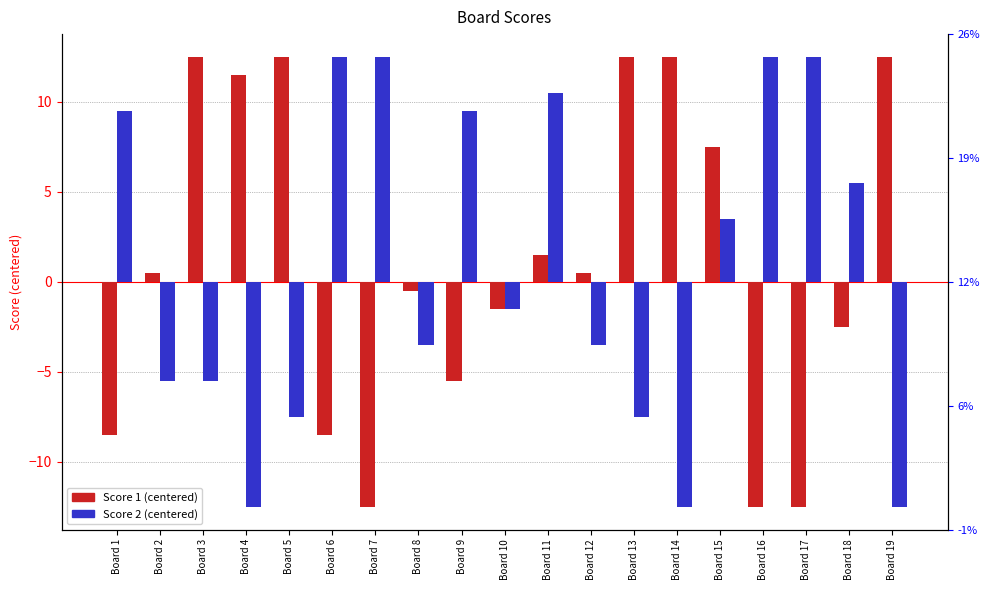

Which category has the highest value in the Score 2 series?

Board 6